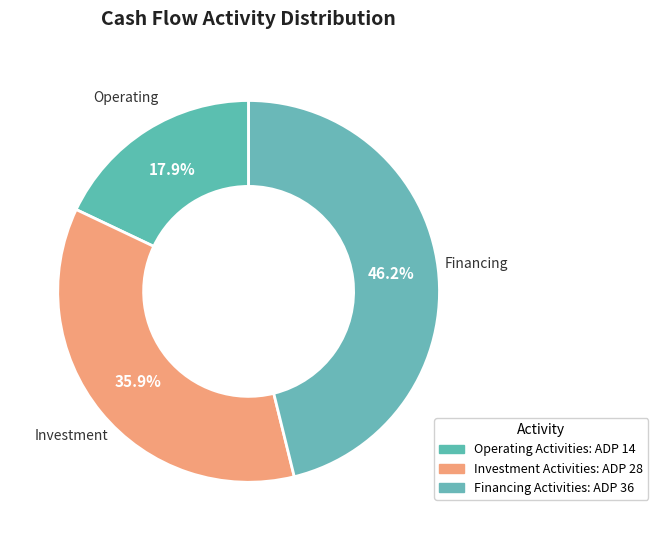

How many segments does this pie chart have?

3